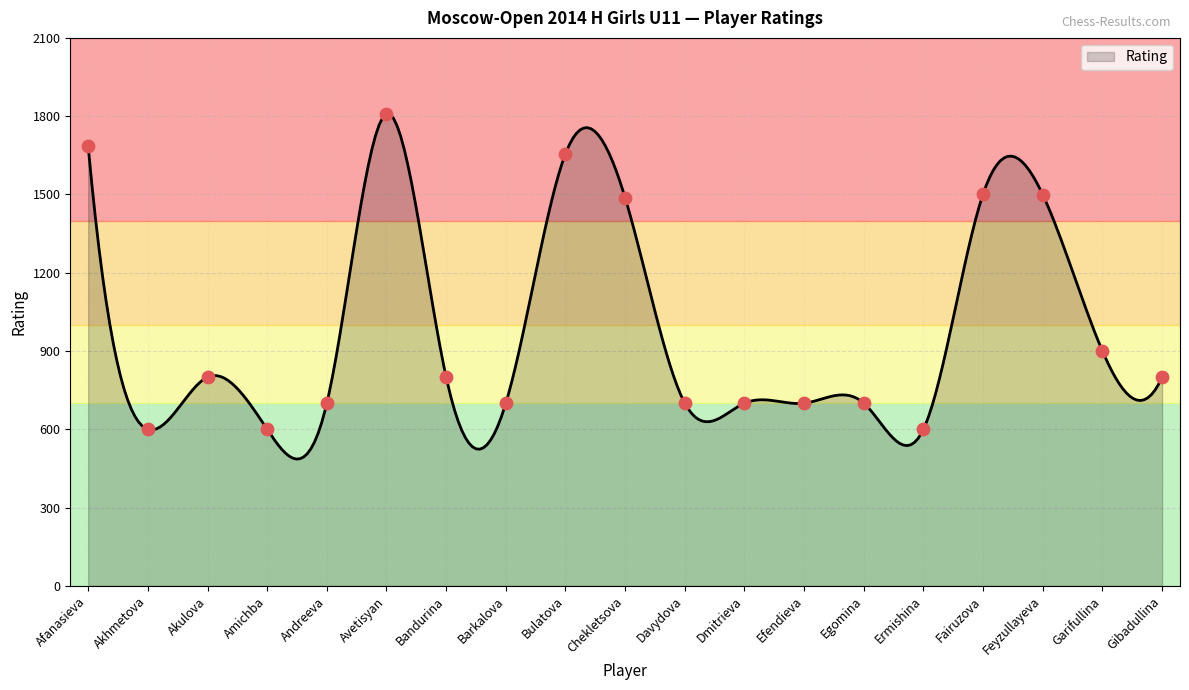

Which has a higher value, Amichba or Avetisyan?

Avetisyan